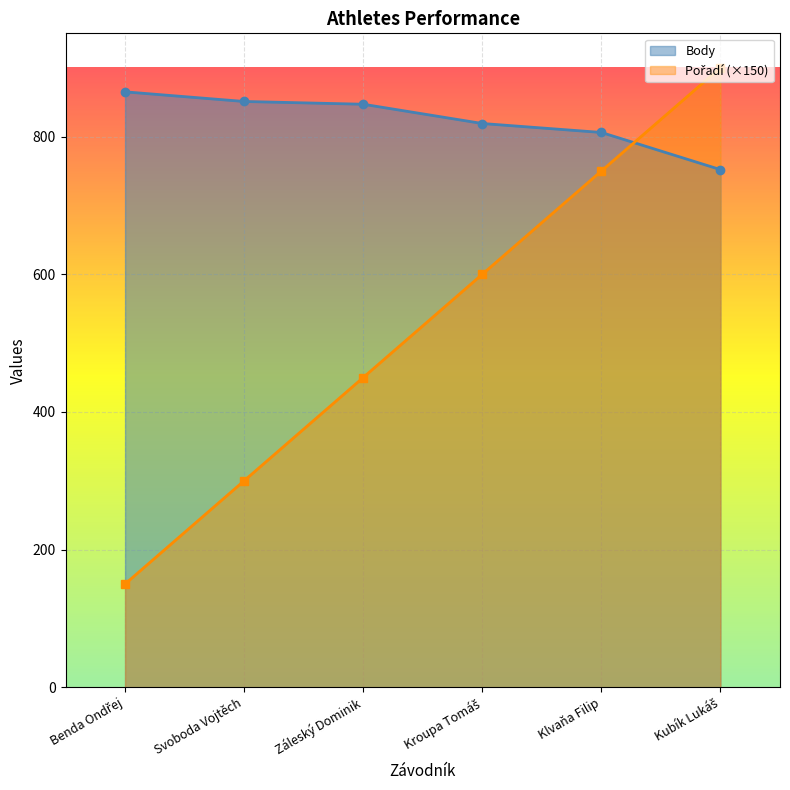

At which category is the sum across all series the highest?

Kubík Lukáš